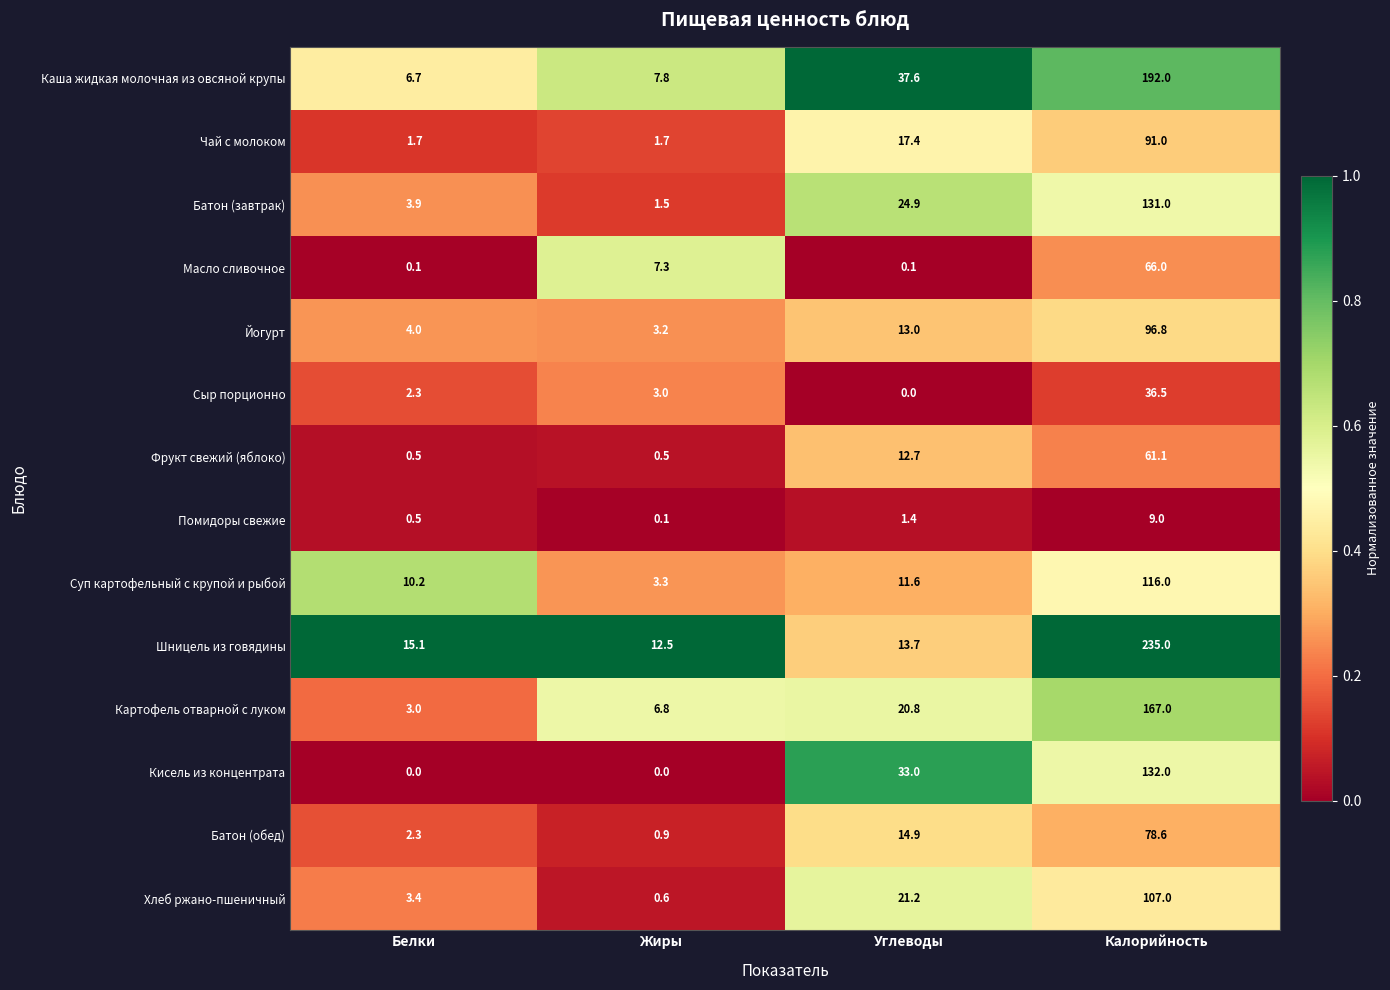

What is the difference between the highest and lowest values at Жиры?

12.5